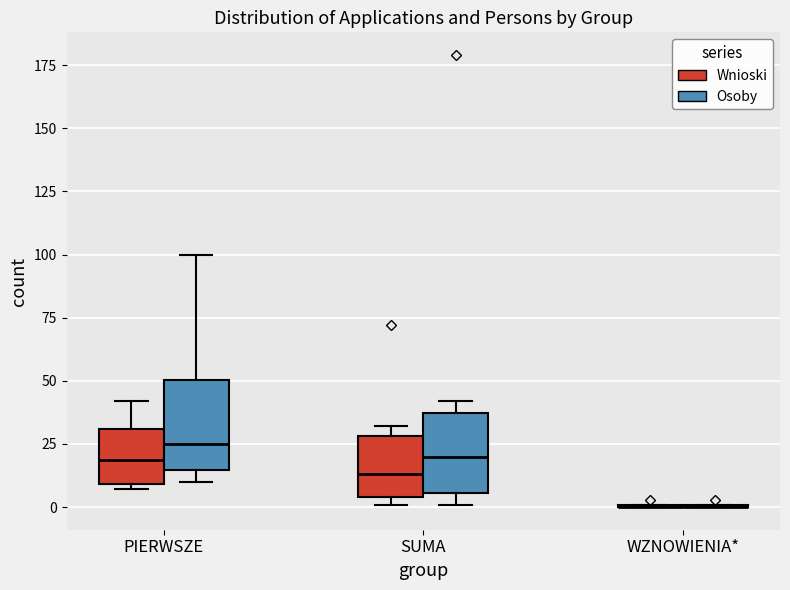

Reading left to right, transcribe this box plot: for each box, give where its median line is, the range the box spans, and where its two whiskers end, as read against the y-axis. The values are not printed on the chart, so give them approximately, as read against the axis.

PIERWSZE (Wnioski): median 20, box 10 to 30, whiskers 5 to 40
PIERWSZE (Osoby): median 25, box 15 to 50, whiskers 10 to 100
SUMA (Wnioski): median 15, box 5 to 30, whiskers 0 to 30 (just above the box's upper edge)
SUMA (Osoby): median 20, box 5 to 35, whiskers 0 to 40
WZNOWIENIA* (Wnioski): box collapsed to a line at 0, whiskers 0 to 0
WZNOWIENIA* (Osoby): box collapsed to a line at 0, whiskers 0 to 0